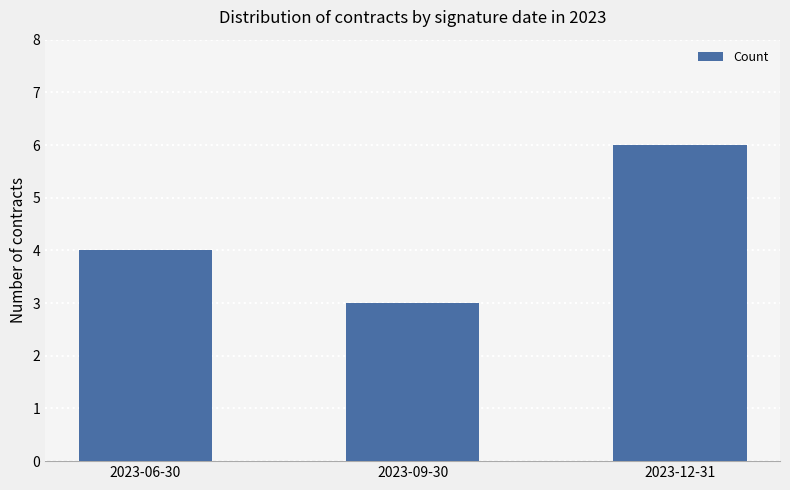

The value at 2023-06-30 is 4. True or false?

True